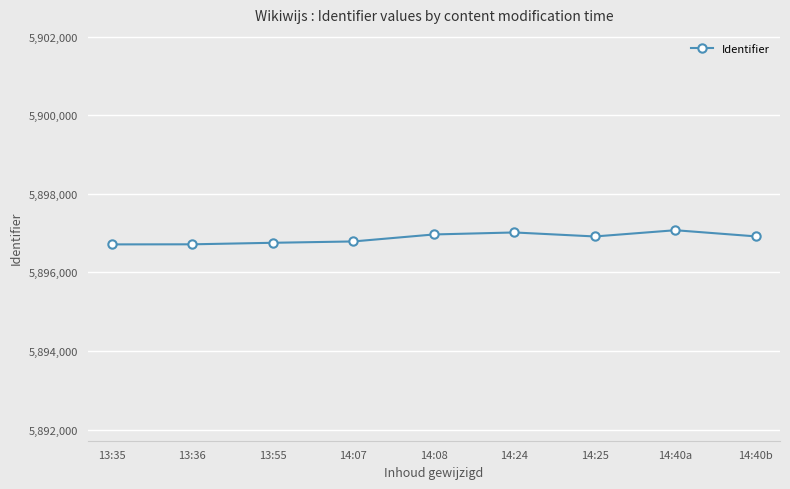

Is it true that the value at 13:55 is 2406202?

False